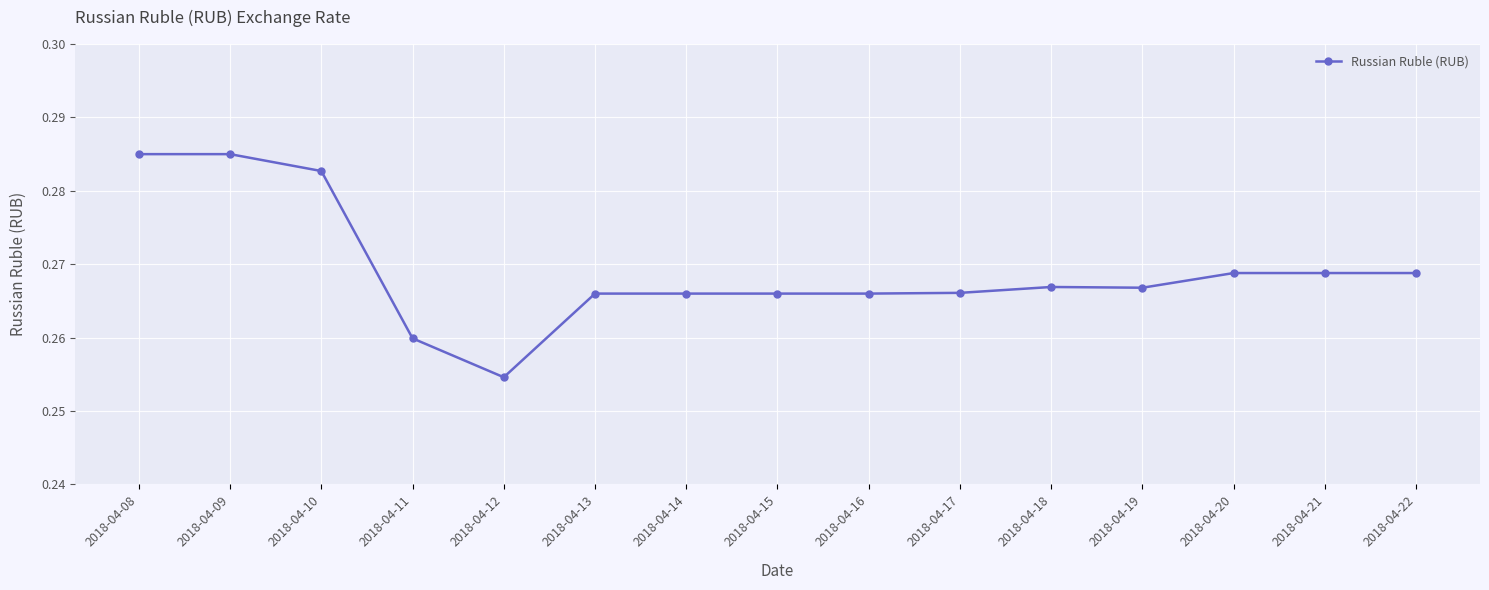

The chart shows a value of 0.4 at 2018-04-12. True or false?

False